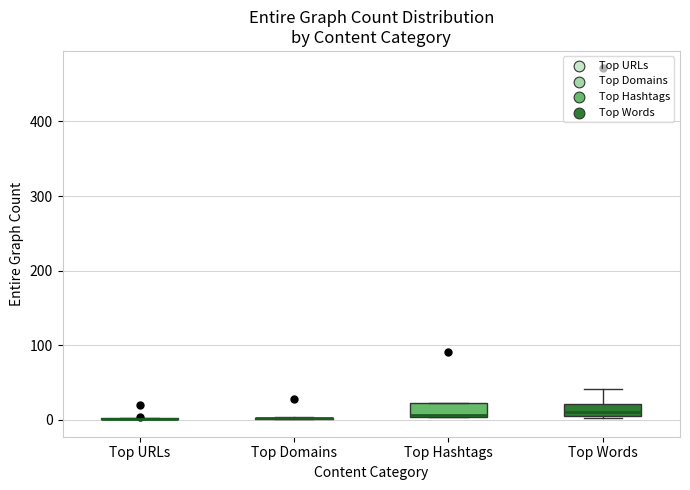

Reading left to right, transcribe this box plot: for each box, give where its median line is, the range the box spans, and where its two whiskers end, as read against the y-axis. The values are not printed on the chart, so give them approximately, as read against the axis.

Top URLs: box collapsed to a line at 0, whiskers 0 to 0
Top Domains: box collapsed to a line at 0, whiskers 0 to 0
Top Hashtags: median 10 (drawn on the box's lower edge), box 0 to 20, whiskers 0 to 20
Top Words: median 10 (just above the box's lower edge), box 10 to 20, whiskers 0 to 40